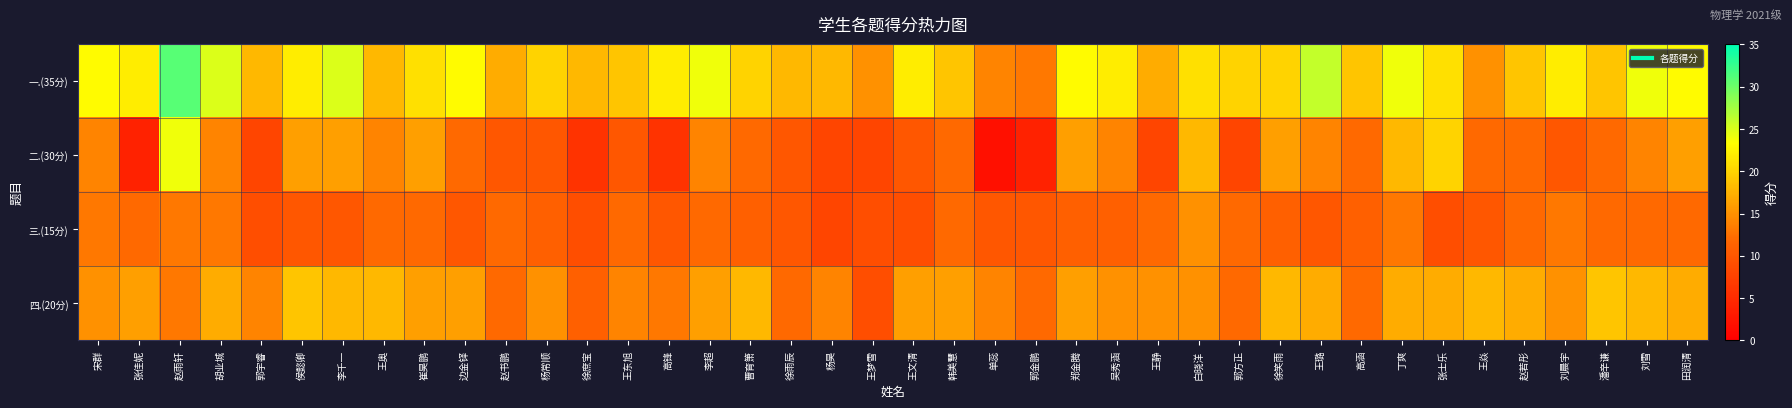

How many distinct data groups are displayed?

4